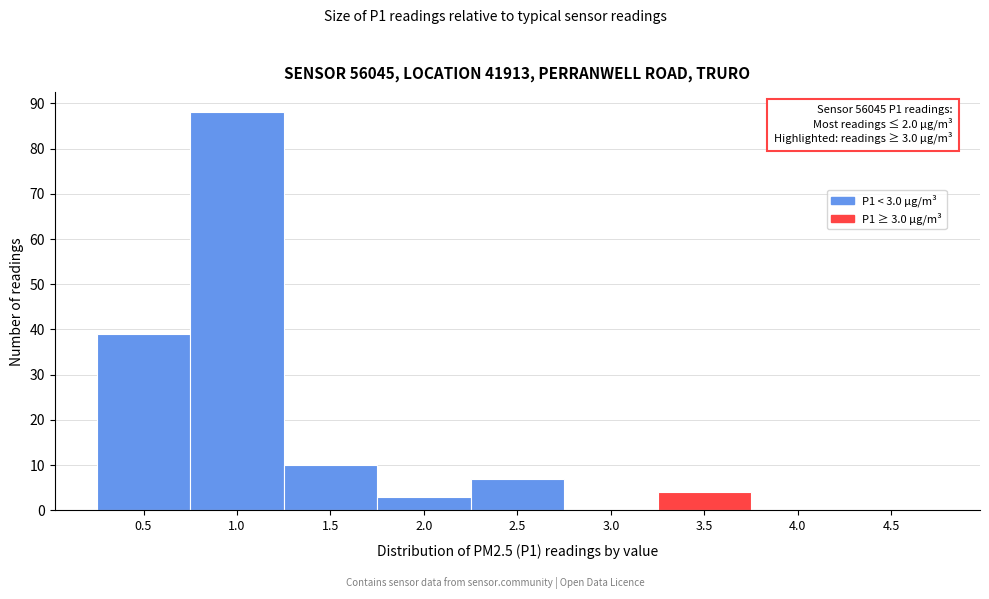

Reading left to right, transcribe all the data shown in this chart.

0.5=39	1.0=88	1.5=10	2.0=3	2.5=7	3.0=0	3.5=4	4.0=0	4.5=0